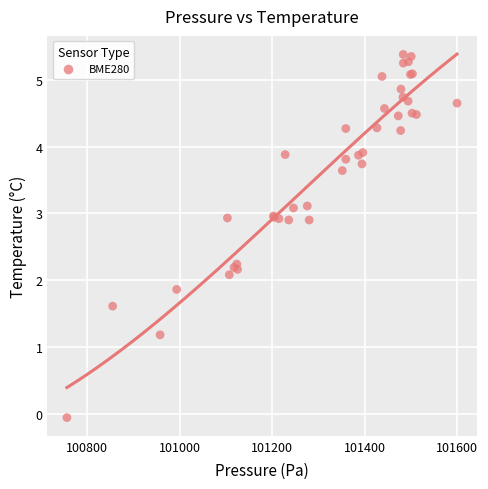

What Y value in the scatter plot is closest to 2?

2.1